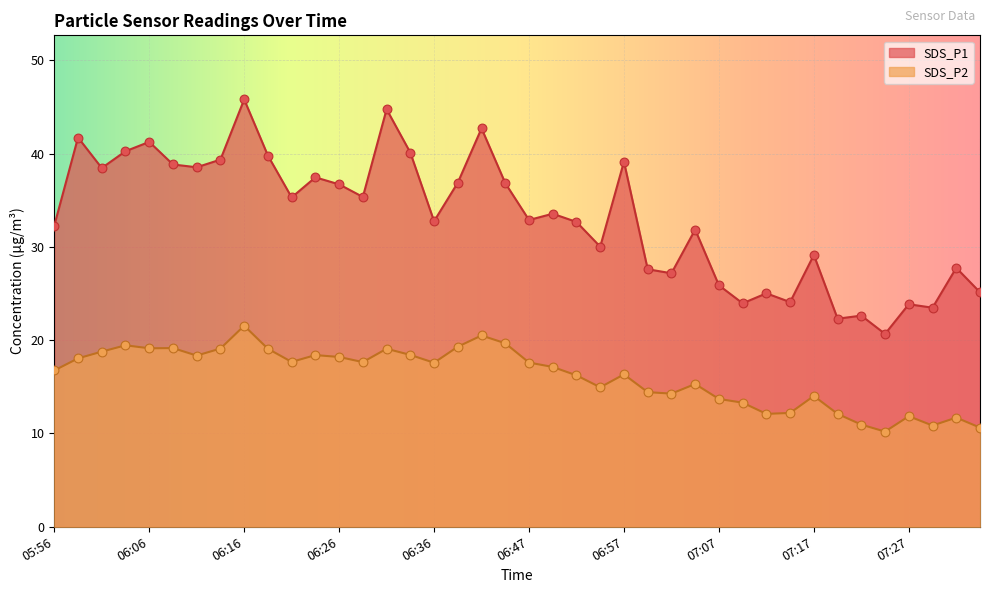

What are all the series names shown in the legend?

SDS_P1, SDS_P2